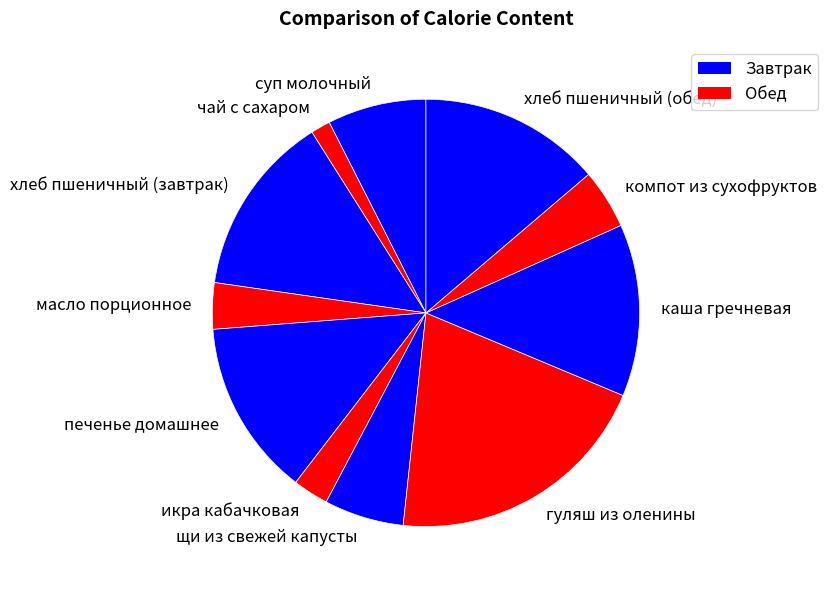

Is it true that гуляш из оленины is 35% of the pie?

False